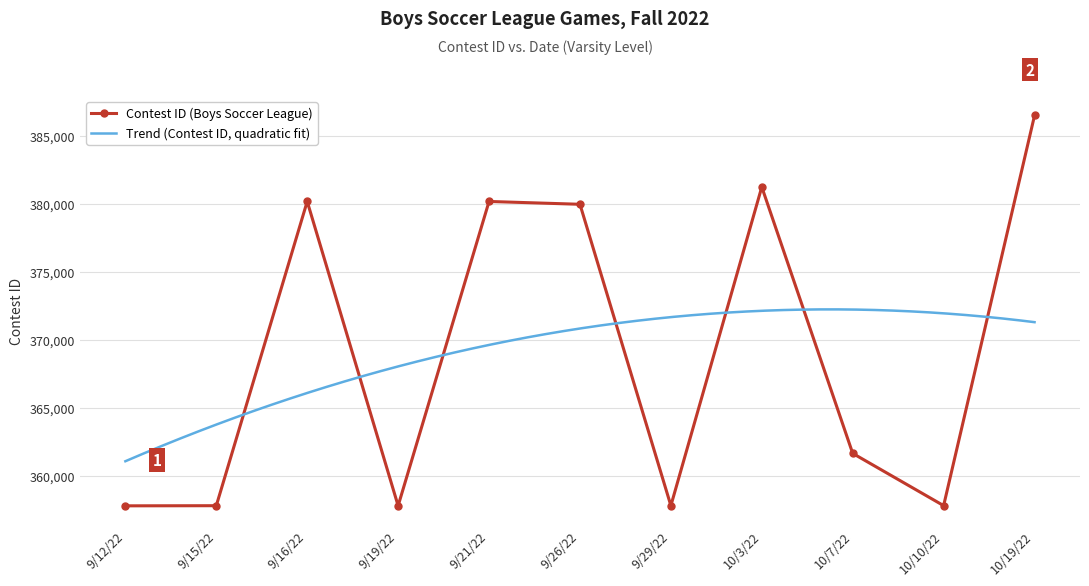

Is it true that the value at 9/12/22 is 526707?

False